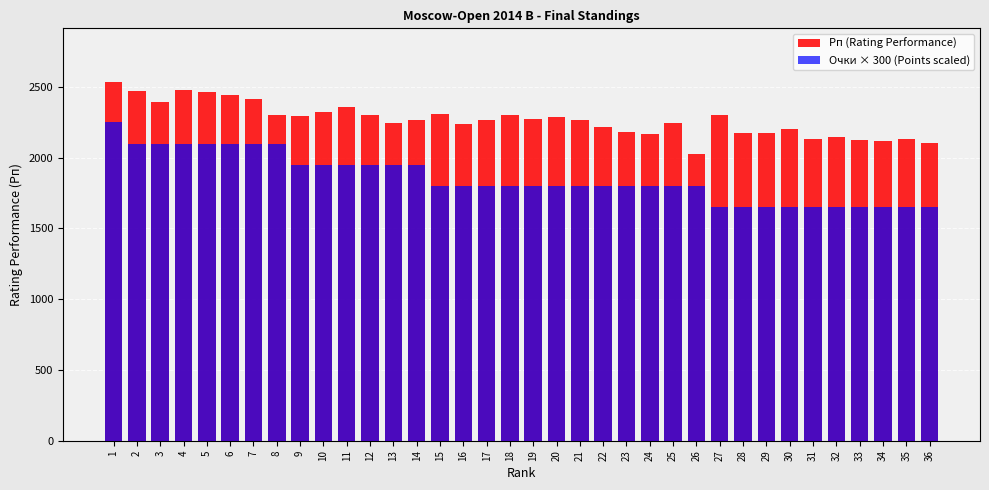

Which series has the largest total across all categories?

Рп (Rating Performance)